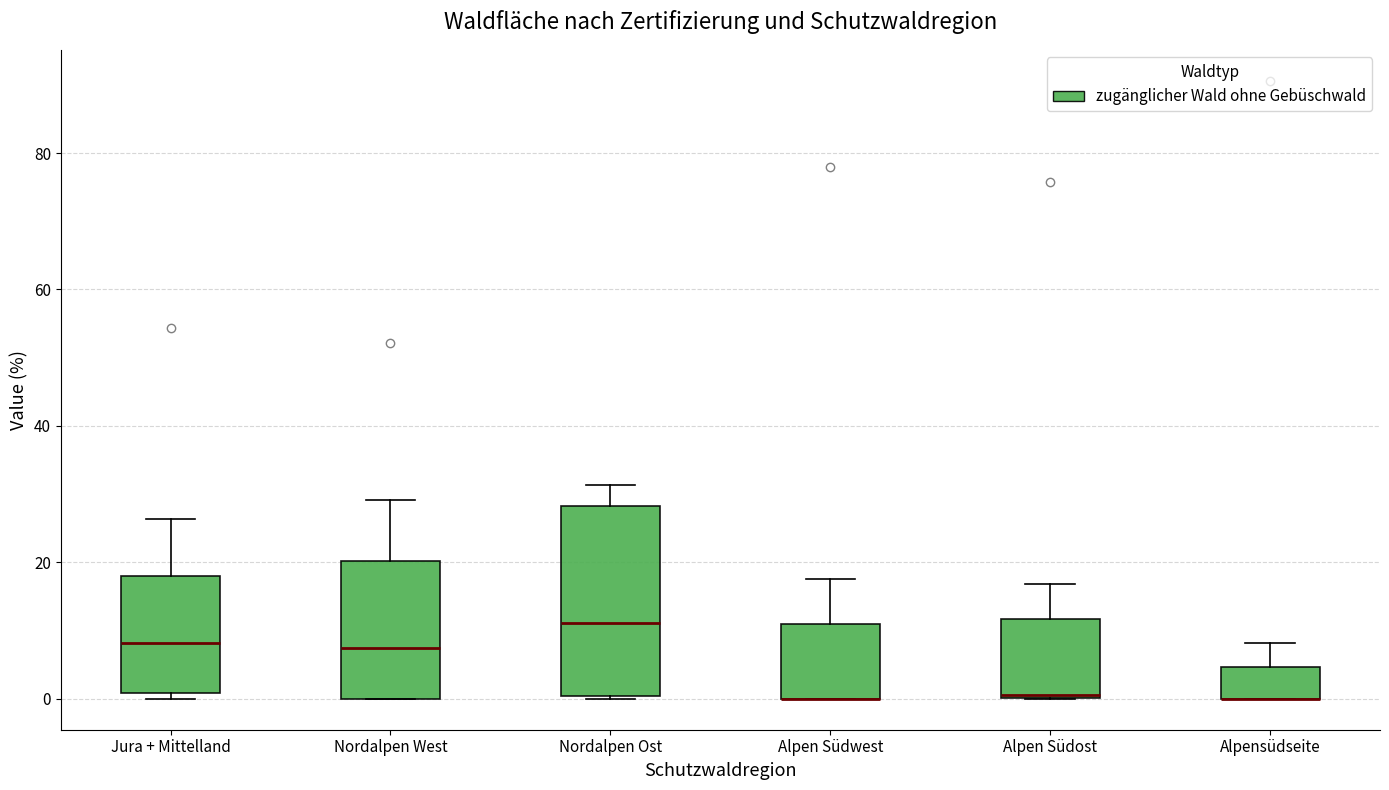

Which box is the tallest, from its lower edge to its upper edge?

Nordalpen Ost